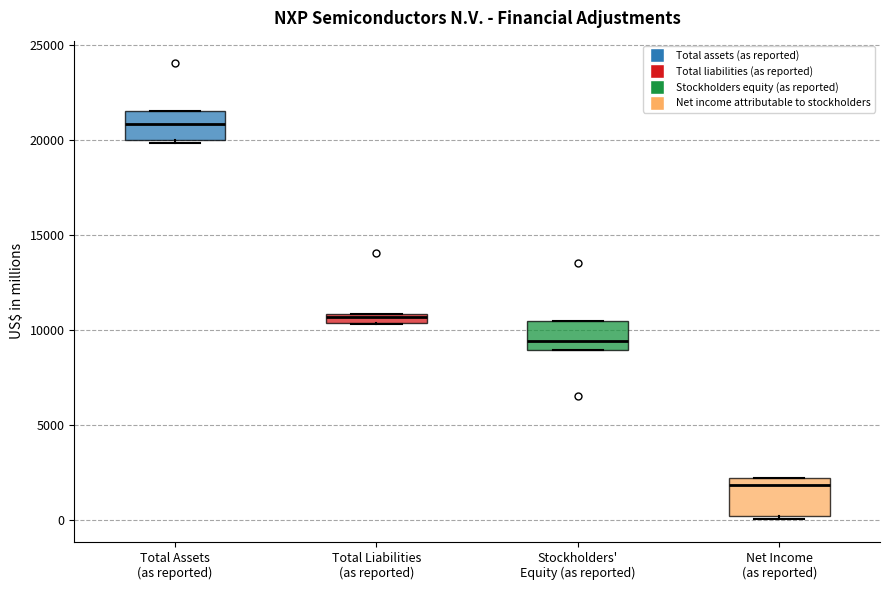

Where does the median line of the box for Stockholders' Equity (as reported) sit on the y-axis? The values are not printed on the chart, so give them approximately, as read against the axis.

9500